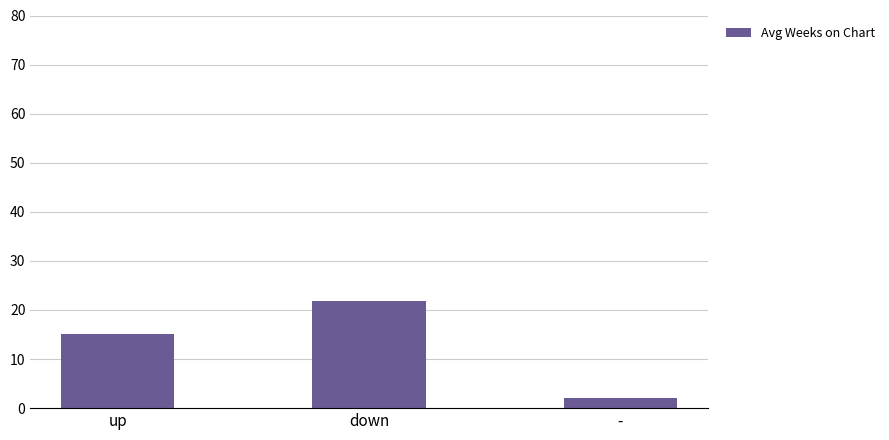

Are the bars horizontal?

No